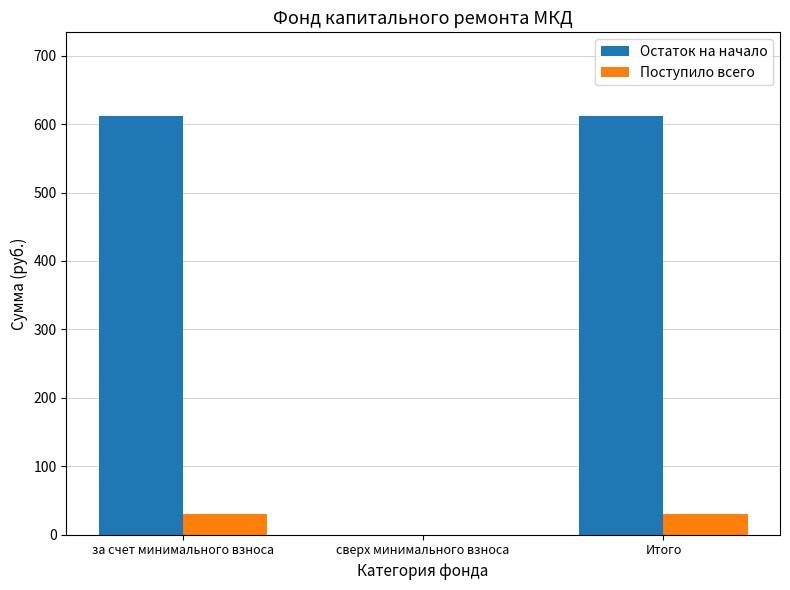

Which series has the largest range (max minus min)?

Остаток на начало